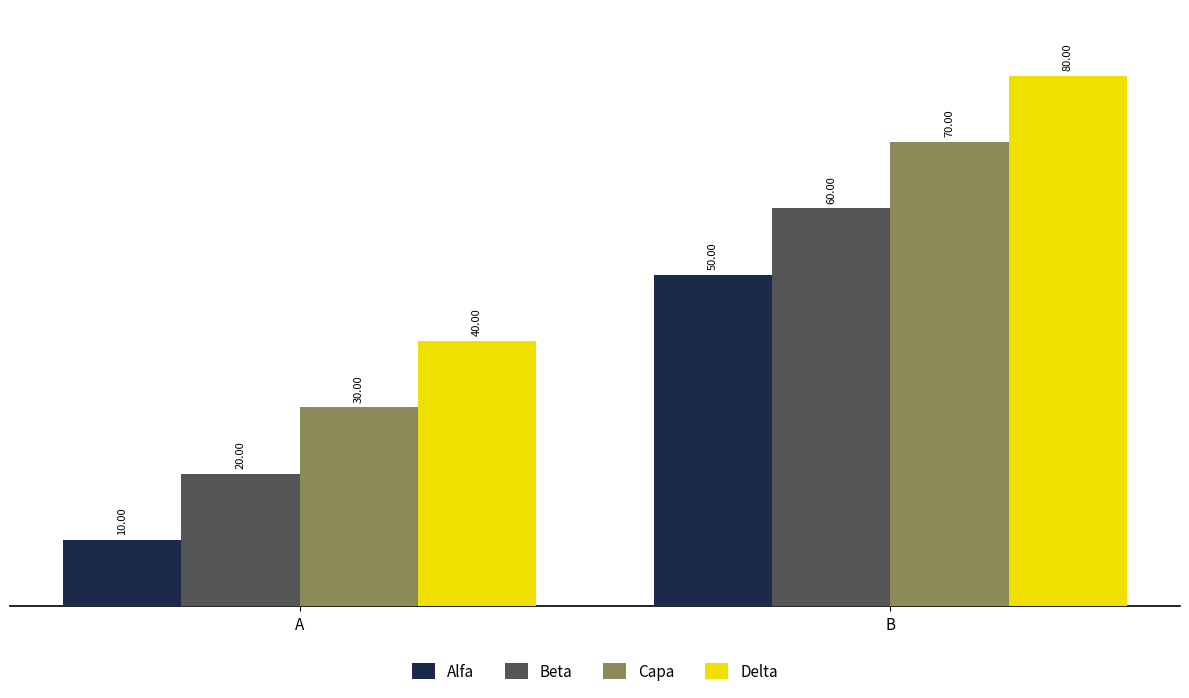

What are all the series names shown in the legend?

Alfa, Beta, Capa, Delta